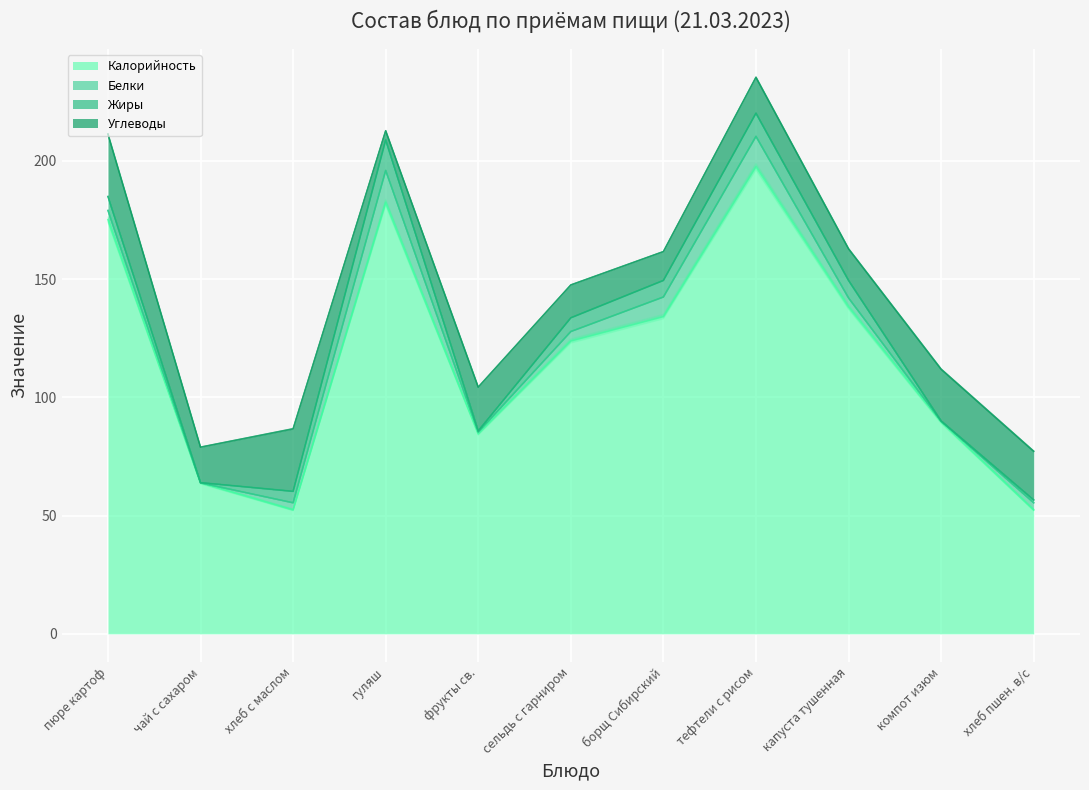

At хлеб с маслом, list the series in order from largest to smallest.

Калорийность, Углеводы, Жиры, Белки